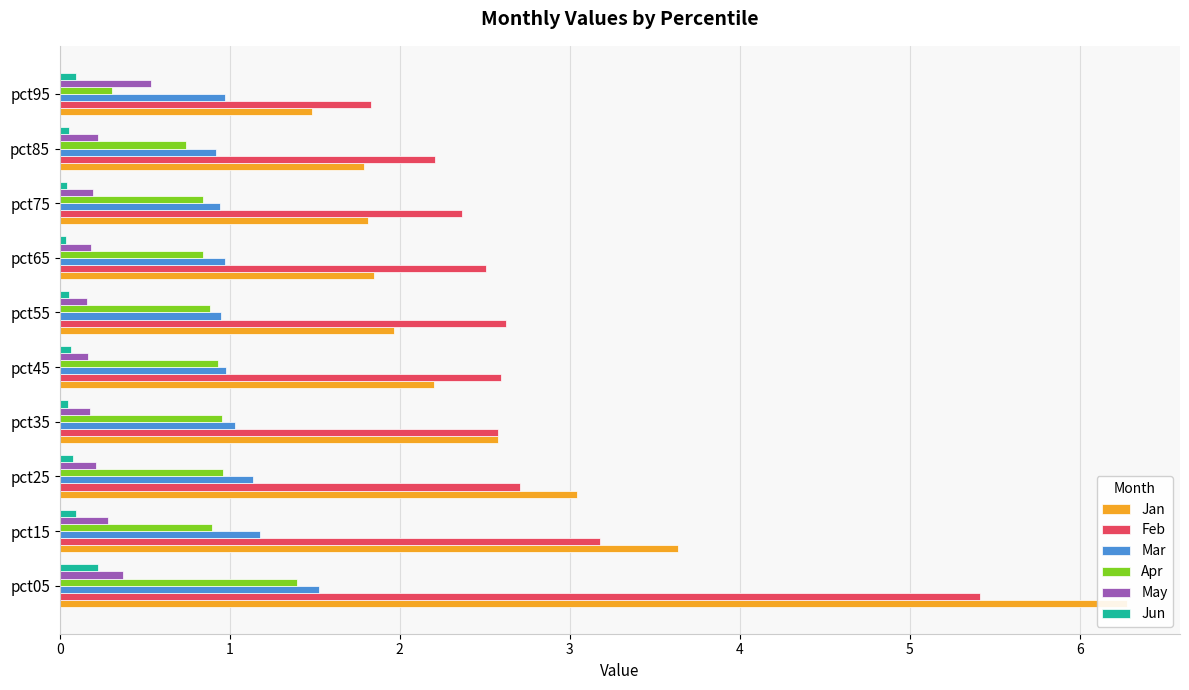

Rank the series at pct35 from highest to lowest value.

Feb, Jan, Mar, Apr, May, Jun